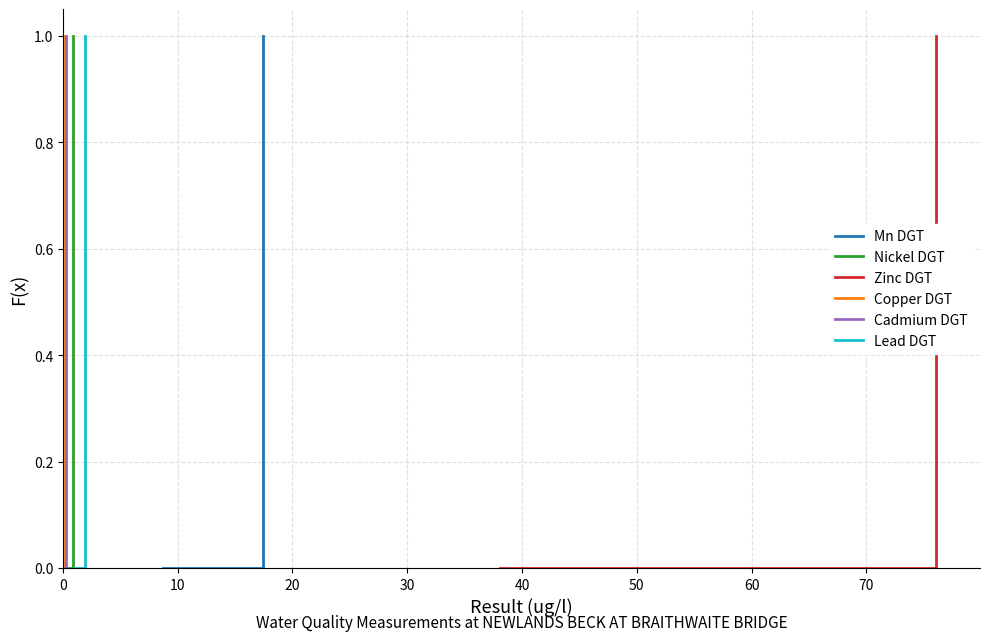

What is the sum of all Copper DGT values?

1